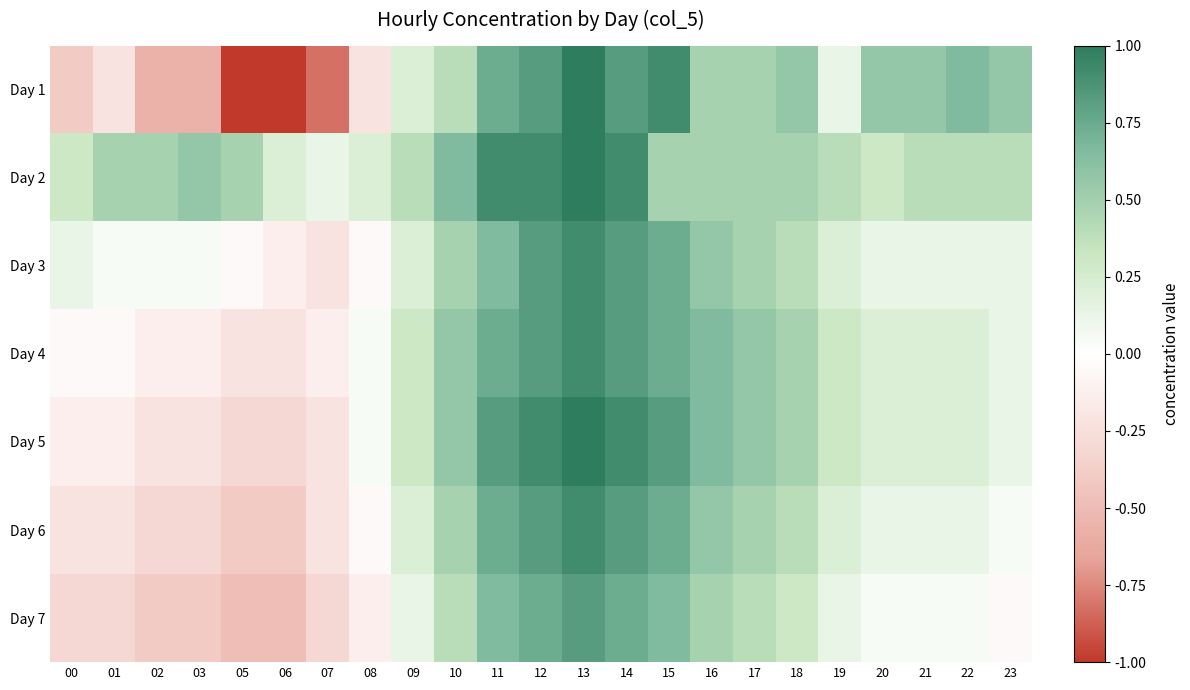

At which category does the chart reach its minimum across all series?

05